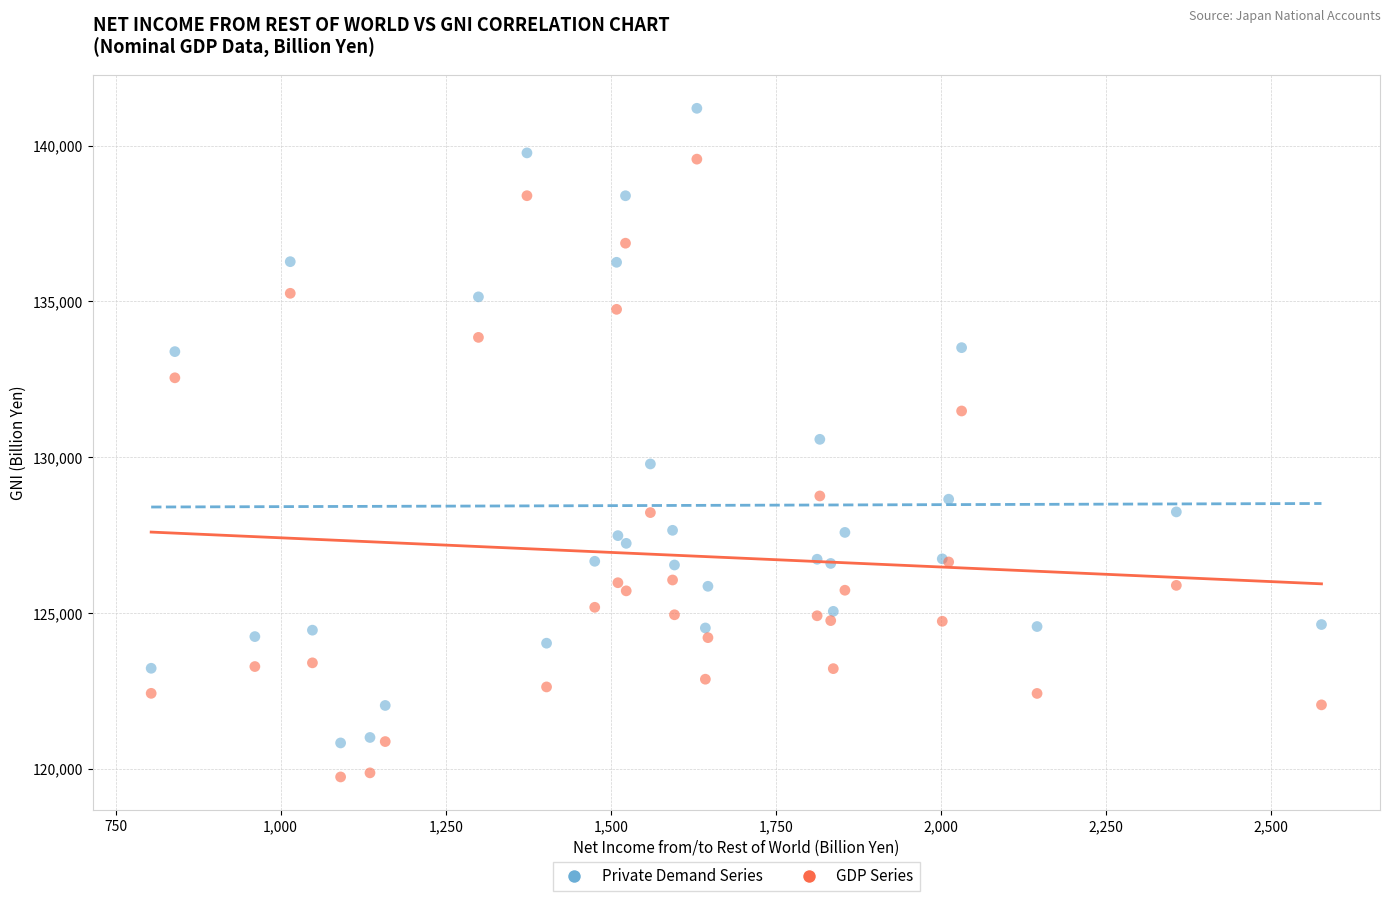

Which series contains the lowest Y value?

GDP Series